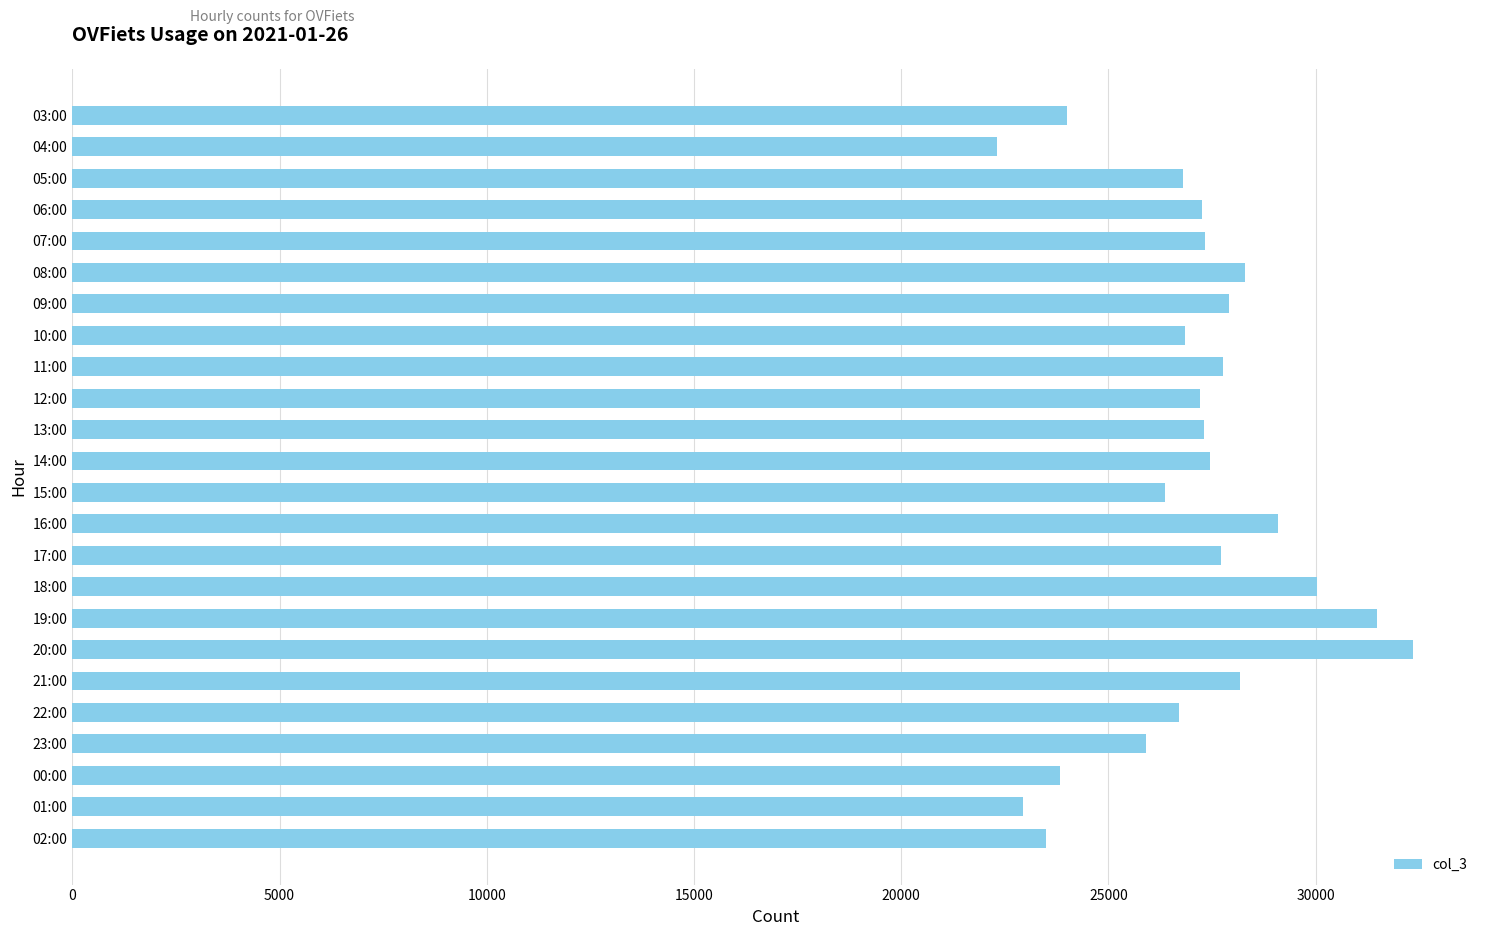

What is the average value?

27023